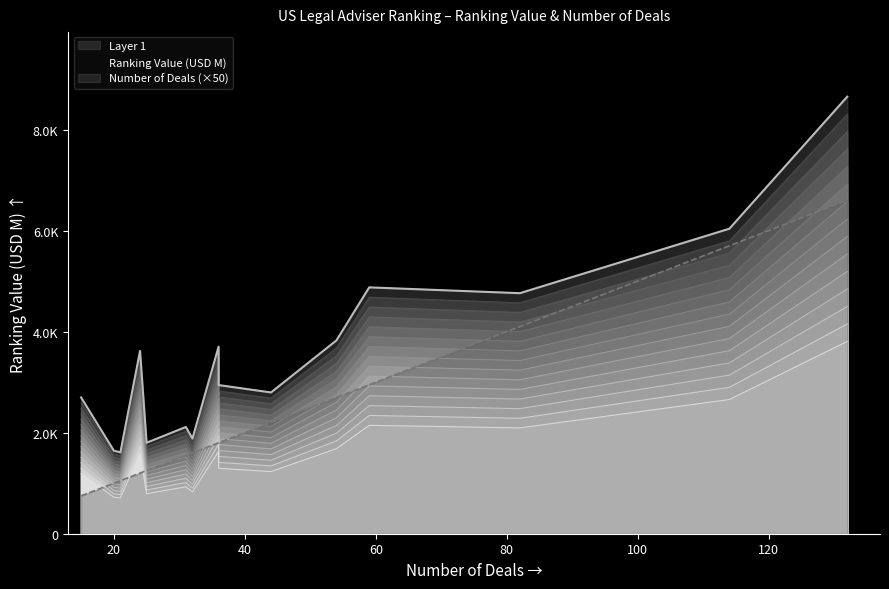

True or false: Ranking Value (USD M) and Number of Deals cross at least once.

False